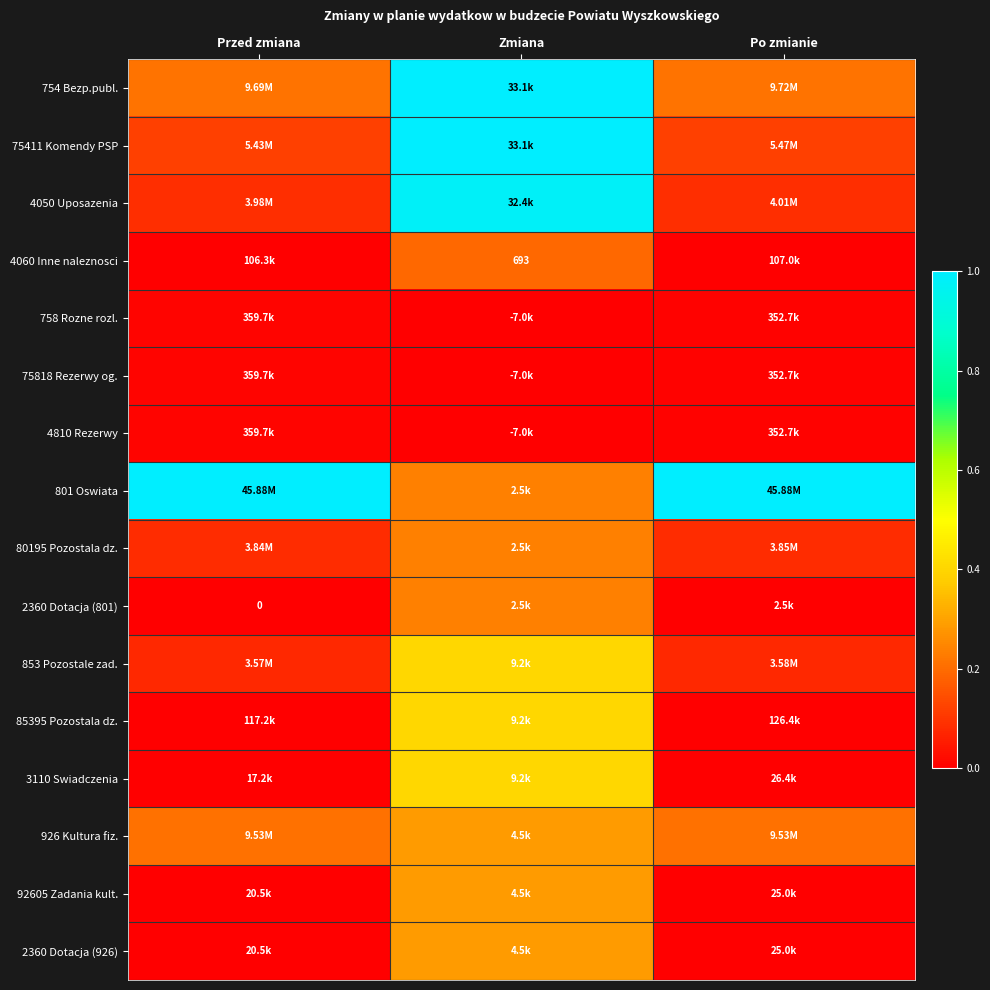

The 926 Kultura fiz. series shows 0.2 at Po zmianie. True or false?

True